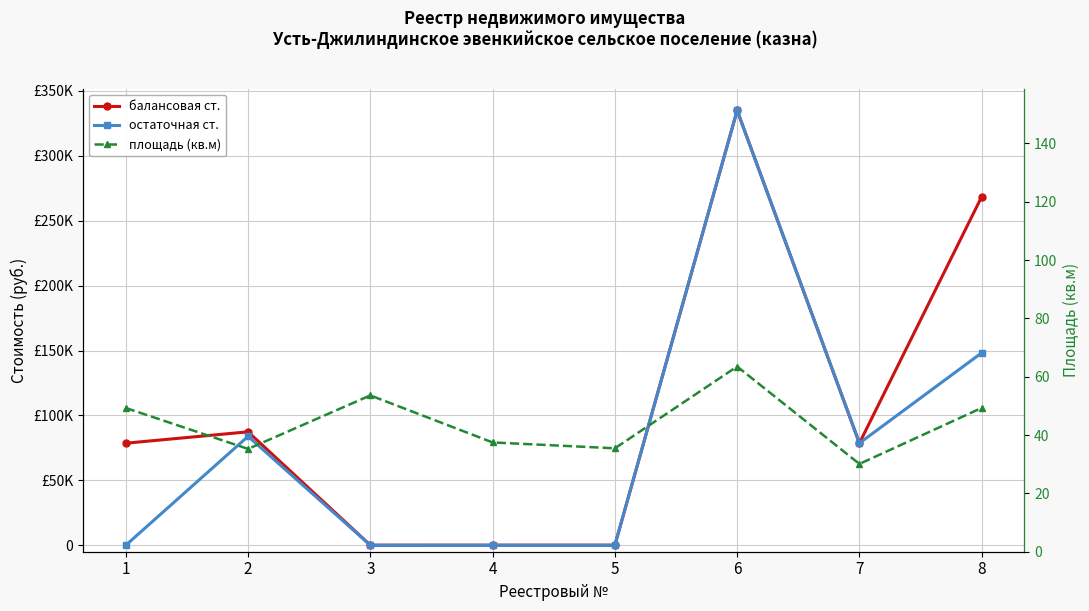

True or false: площадь (кв.м) and балансовая ст. intersect in this chart.

True